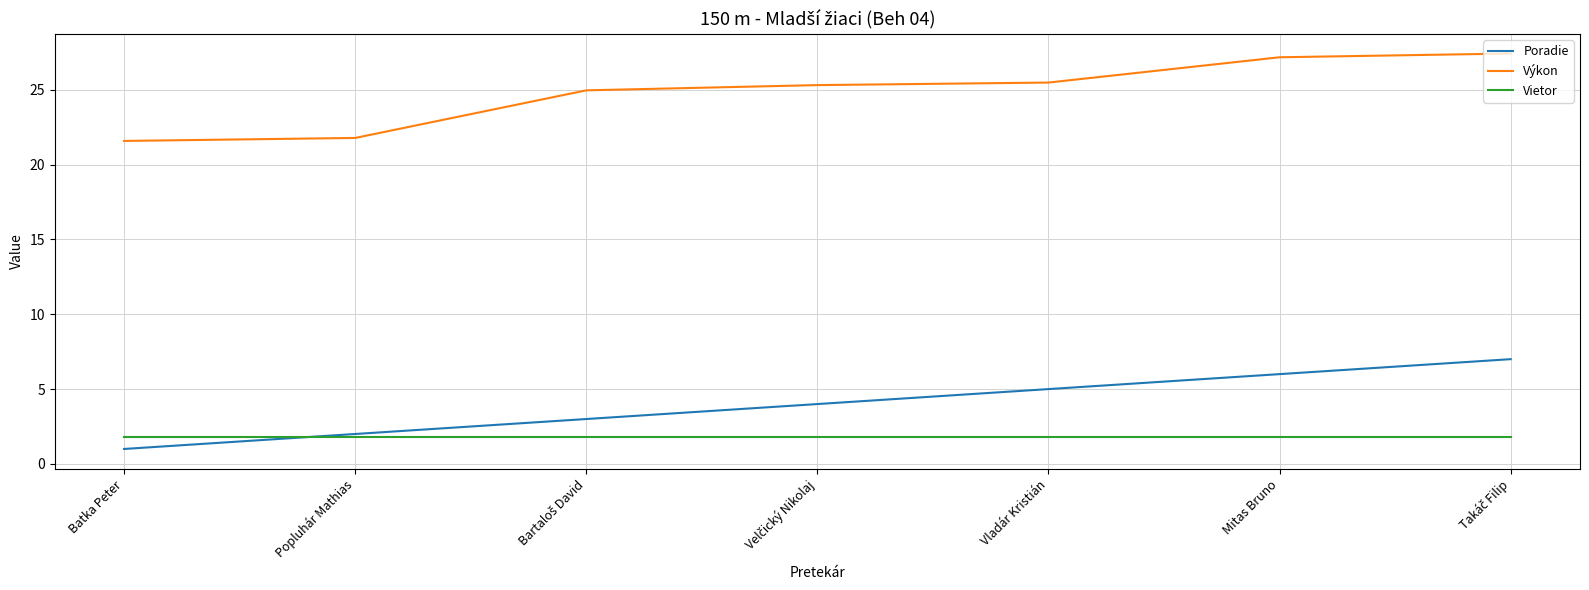

Read the Výkon value at Mitas Bruno.

27.2